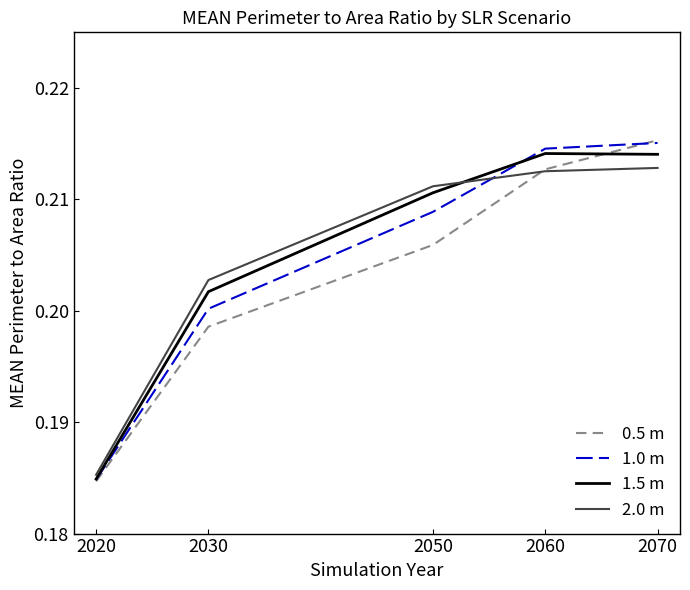

True or false: 0.5 m has more than 0 points higher than both neighbors.

False